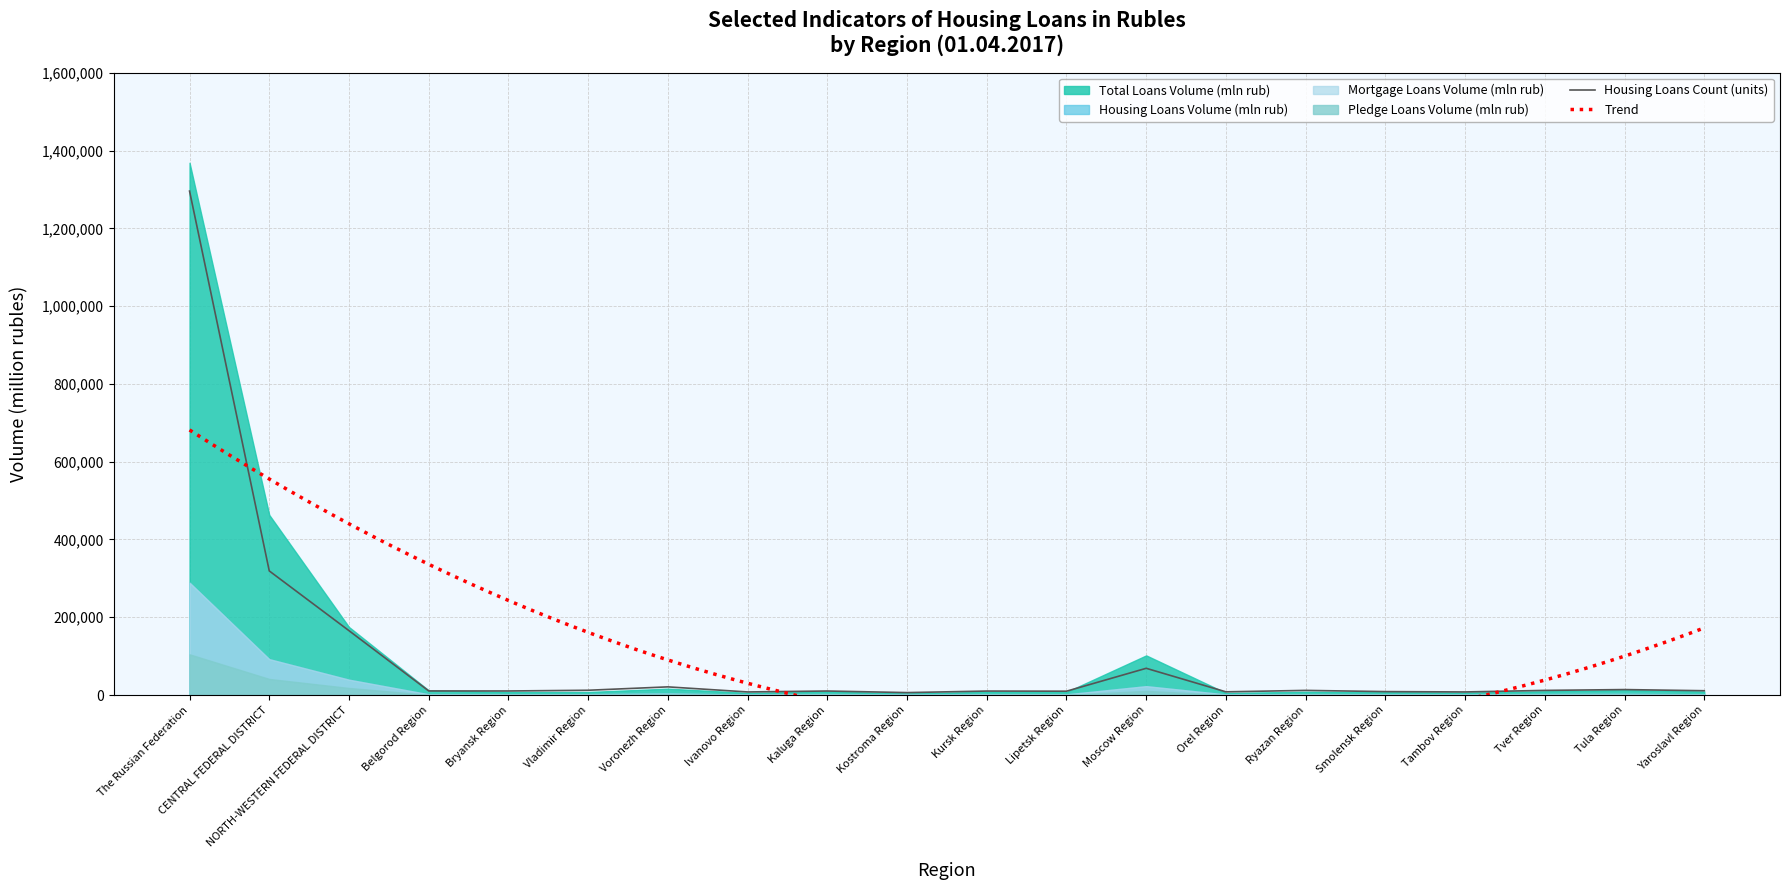

Is the value of Housing Loans Volume (mln rub) at Kaluga Region greater than the value of Mortgage Loans Volume (mln rub) at Bryansk Region?

Yes